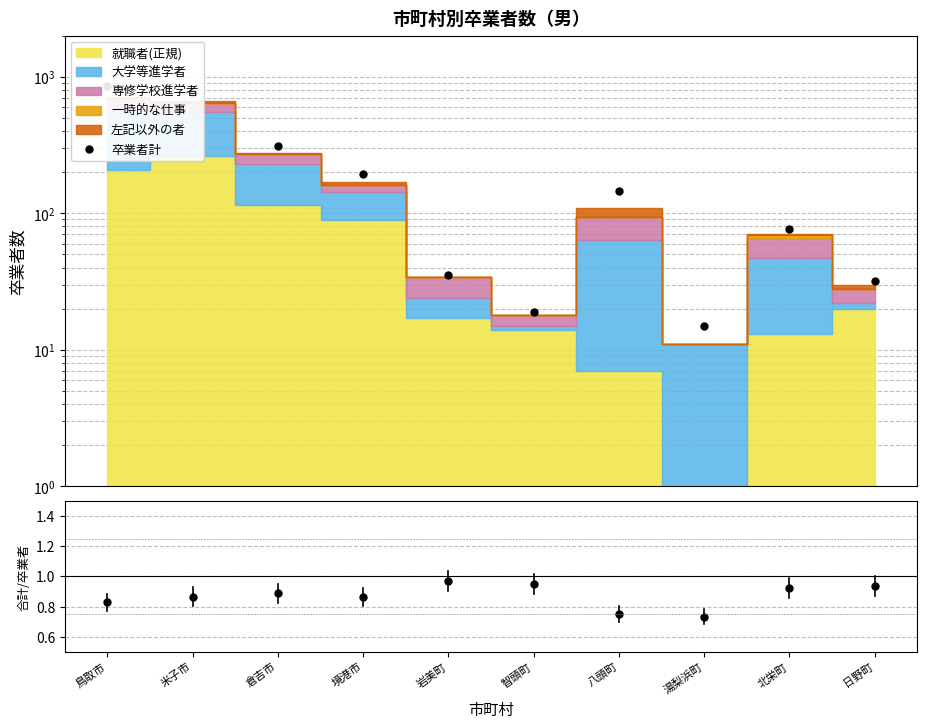

What is the maximum value shown in the chart?

857